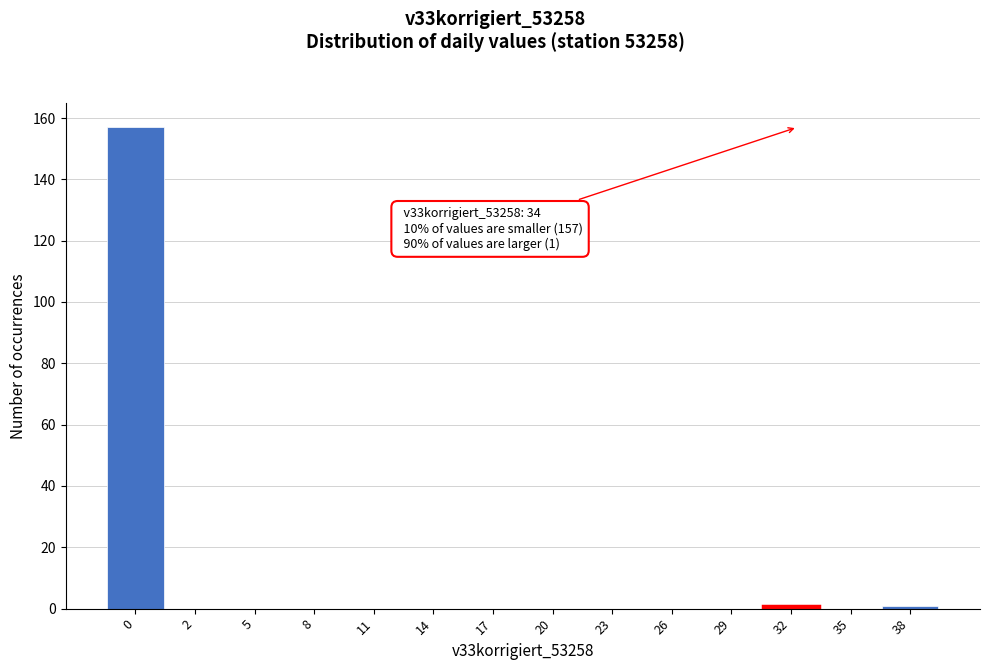

Reading left to right, list all the values displayed in this chart.

0=157	2=0	5=0	8=0	11=0	14=0	17=0	20=0	23=0	26=0	29=0	32=1	35=0	38=1